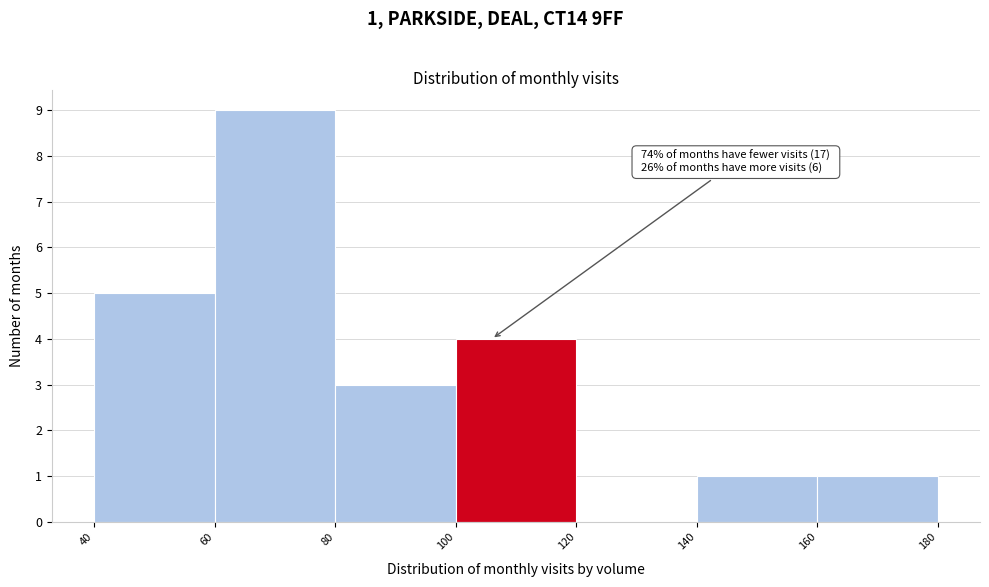

Which range on the x-axis has the tallest bar?

60 to 80